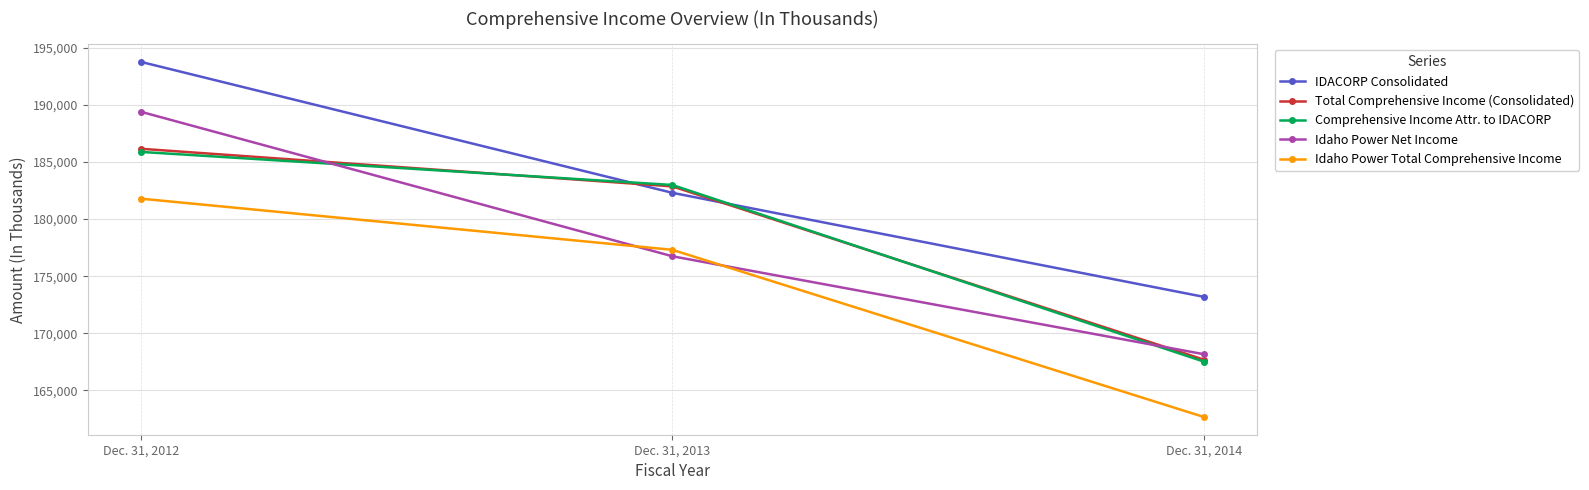

What is the maximum value for Total Comprehensive Income (Consolidated)?

186149